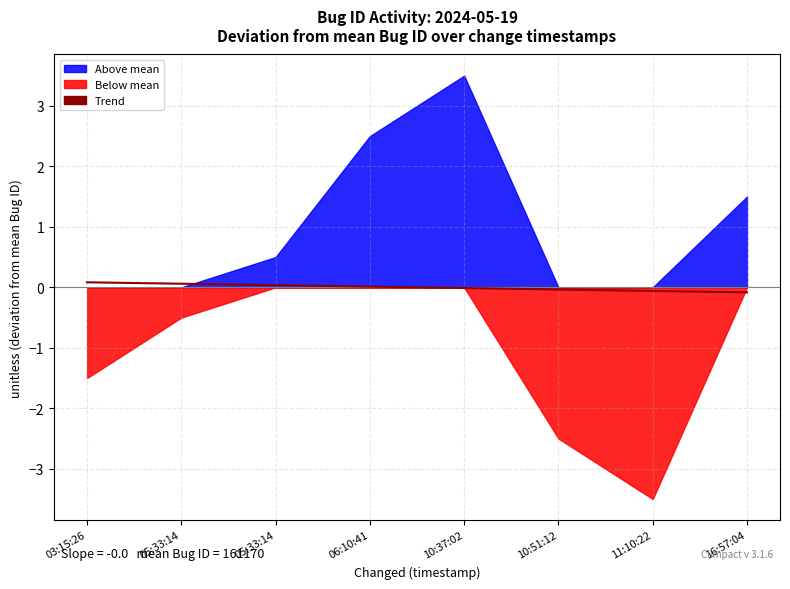

What is the label of the 8th point from the left?

16:57:04